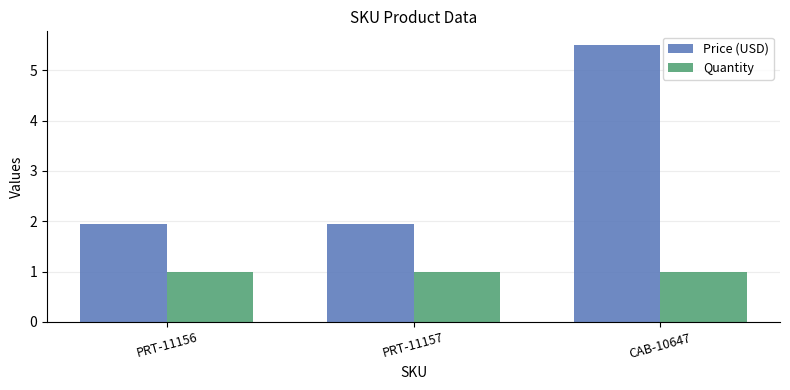

What is the highest value of the Price (USD) series?

5.5